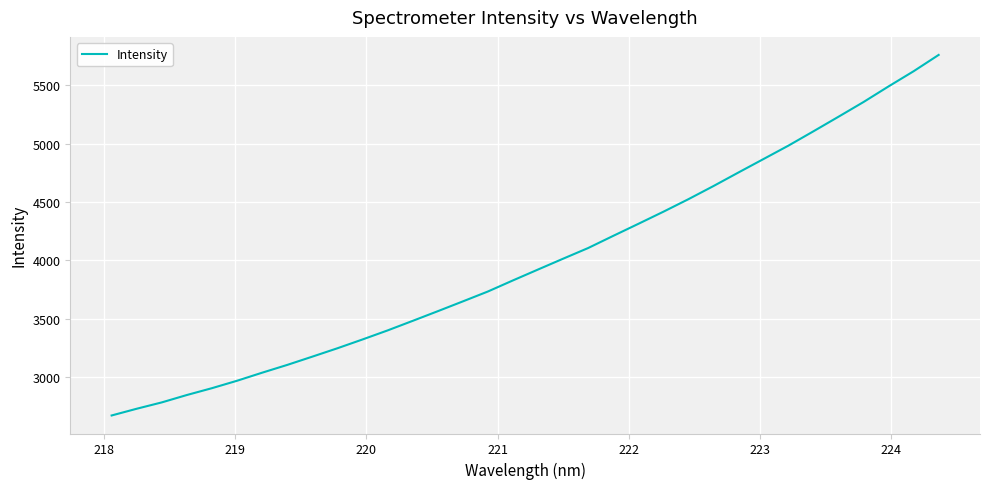

What is the smallest value displayed?

2671.5